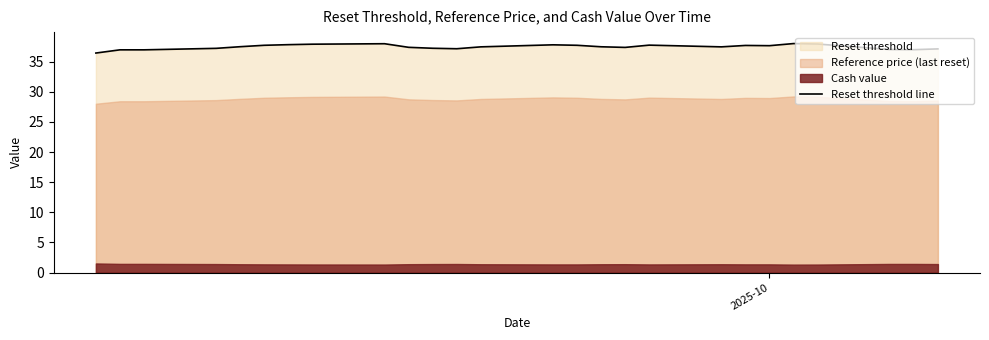

Does the chart display data point markers on the line(s)?

No